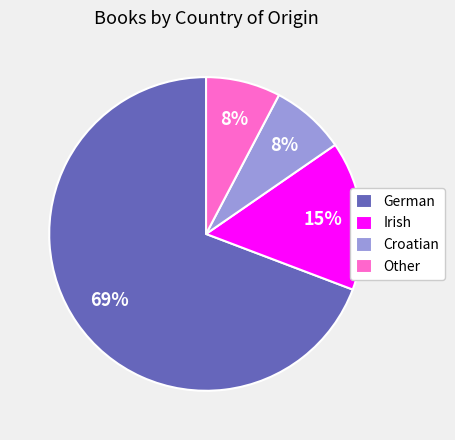

Which has a higher value, Other or Irish?

Irish